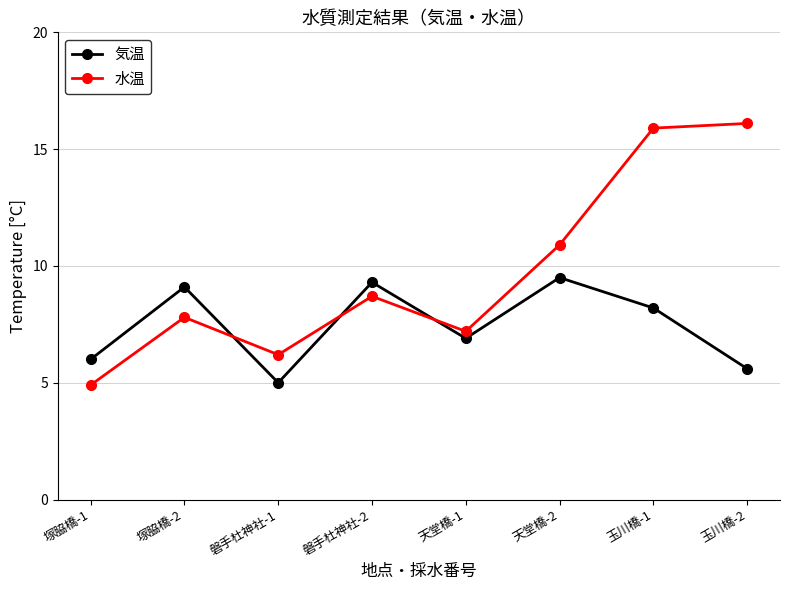

At which label does 水温 reach its minimum?

塚脇橋-1